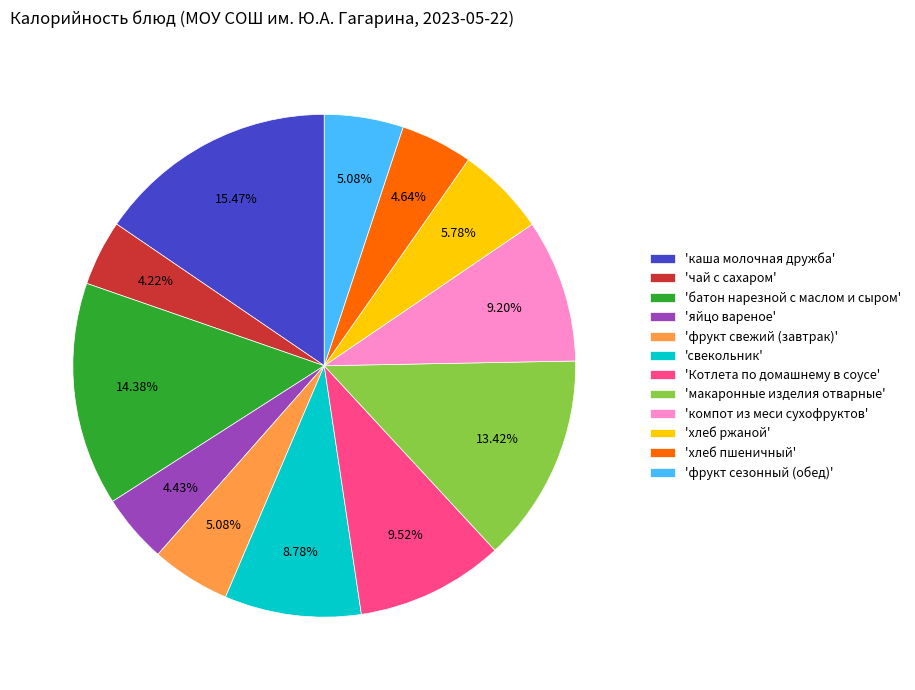

Approximately how many times larger is the value at 'макаронные изделия отварные' compared to 'фрукт свежий (завтрак)'?

2.6